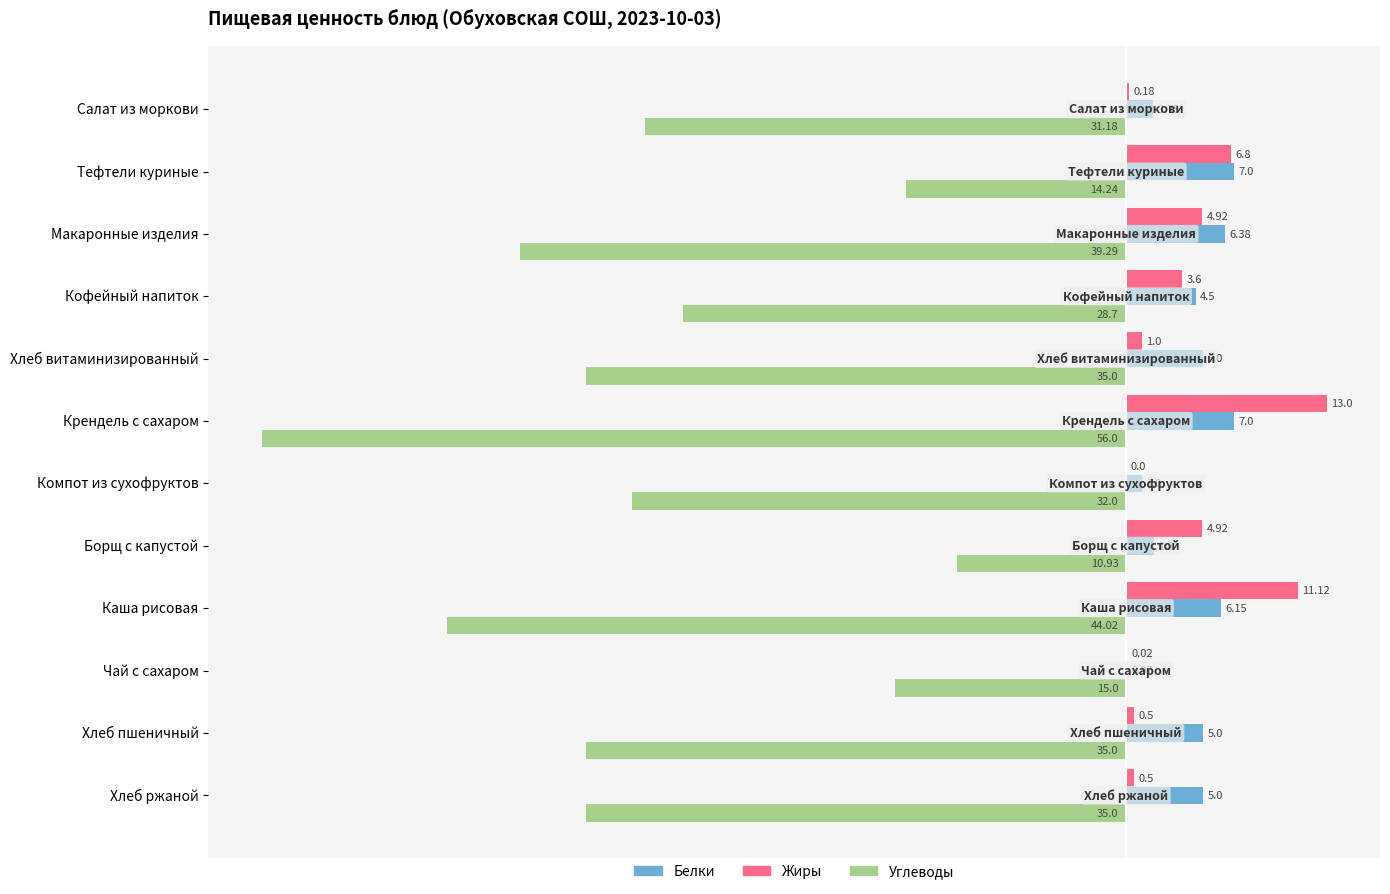

Is the value of Жиры at Хлеб витаминизированный greater than the value of Углеводы at Борщ с капустой?

Yes